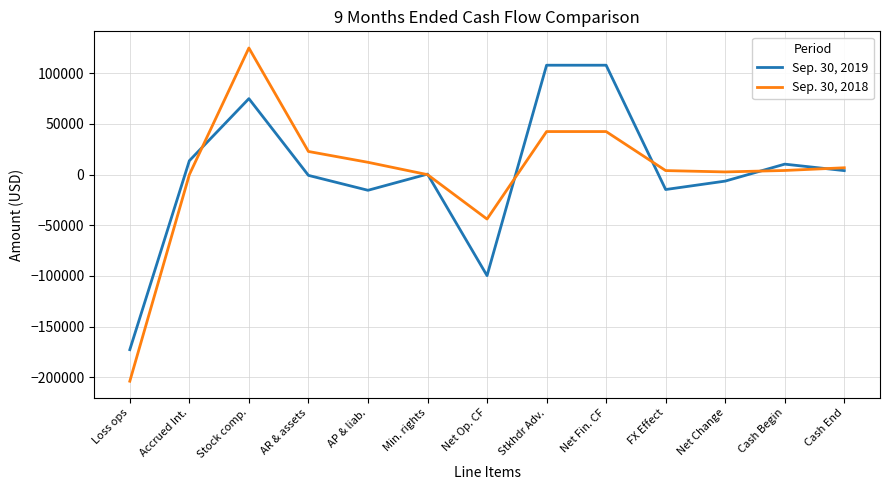

Which series has the largest range (max minus min)?

Sep. 30, 2018